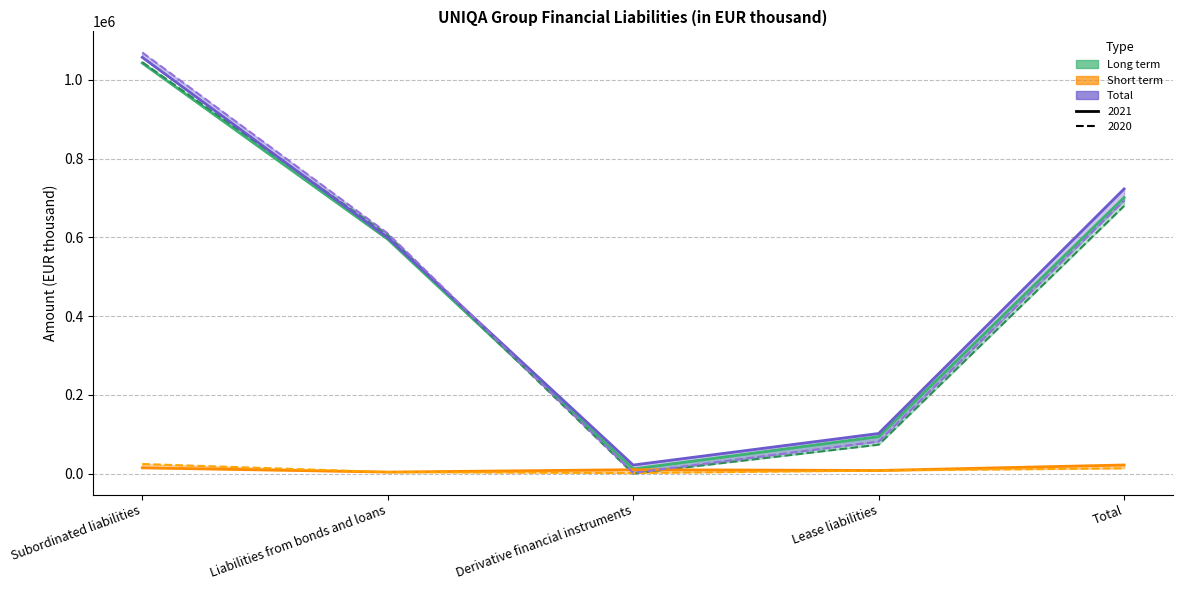

What is the label of the 3rd point from the left?

Derivative financial instruments